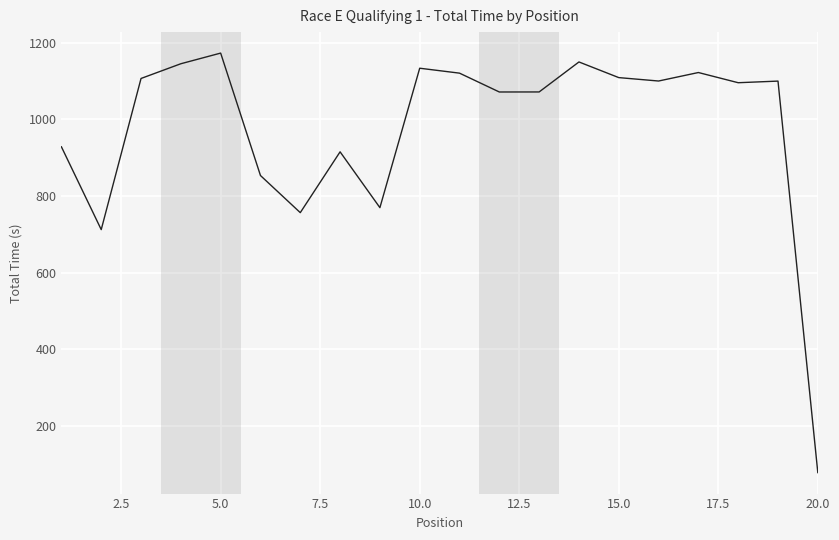

What is the greatest value displayed?

1172.6